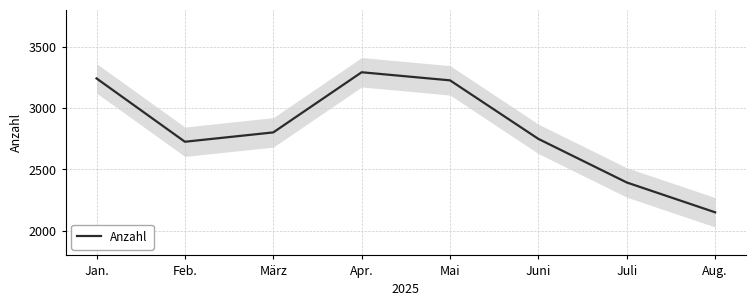

What is the sum of all values?

22582